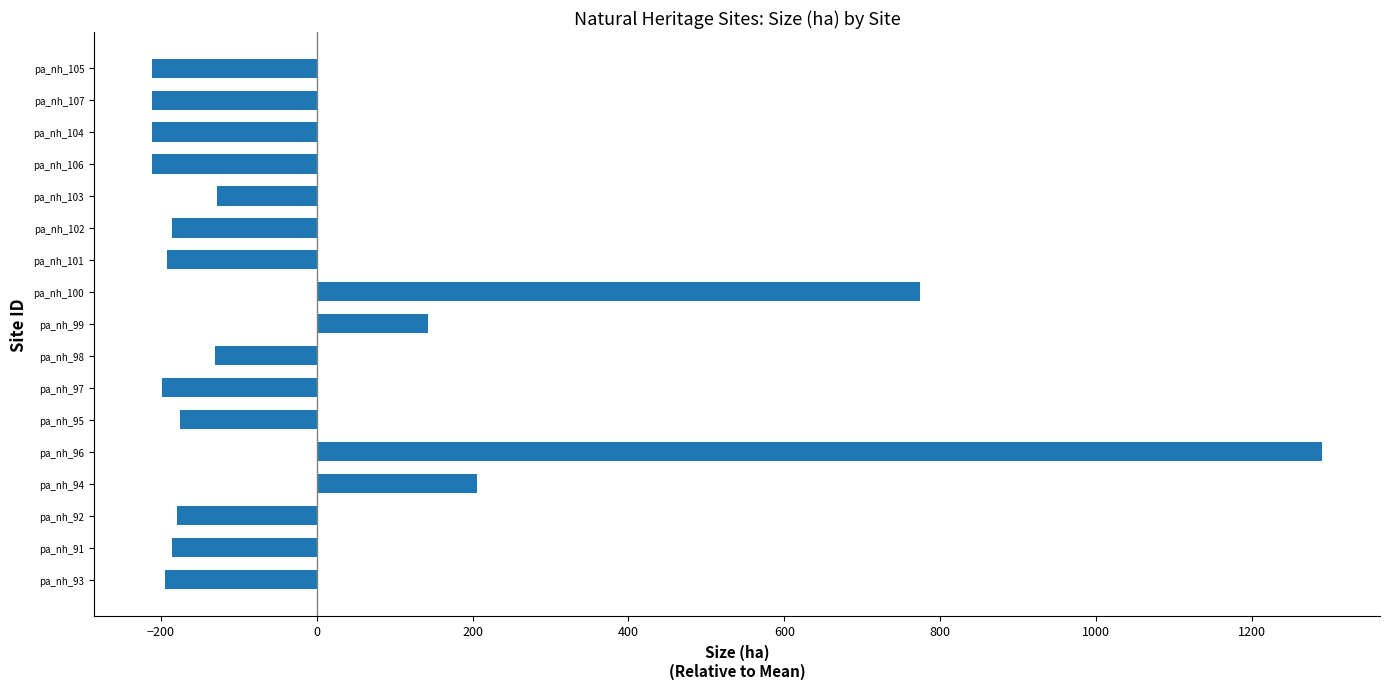

How many negative values are there?

13